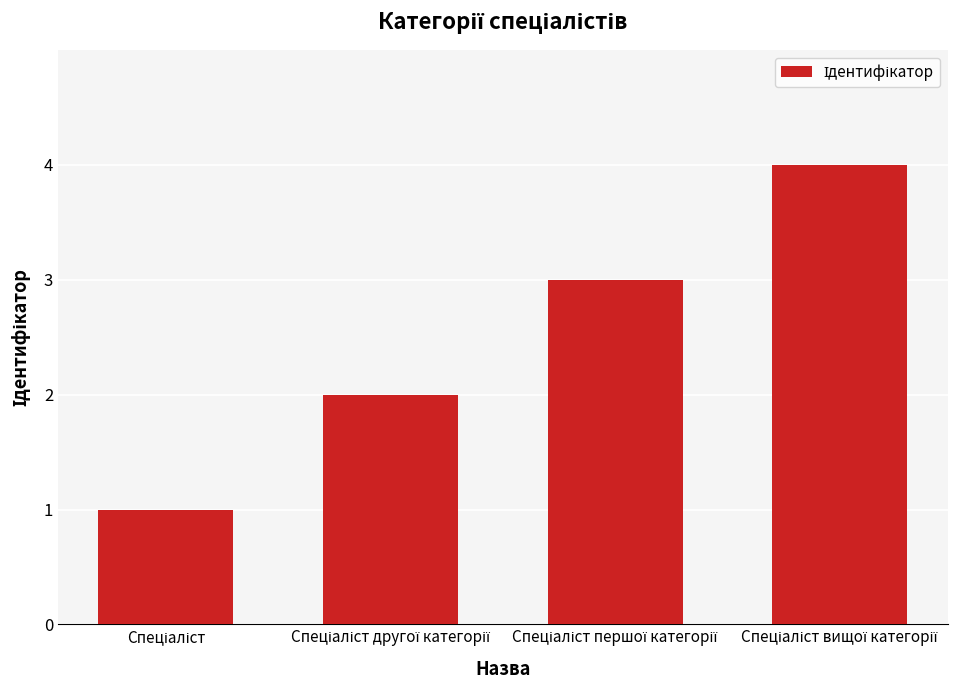

What is the maximum value shown in the chart?

4